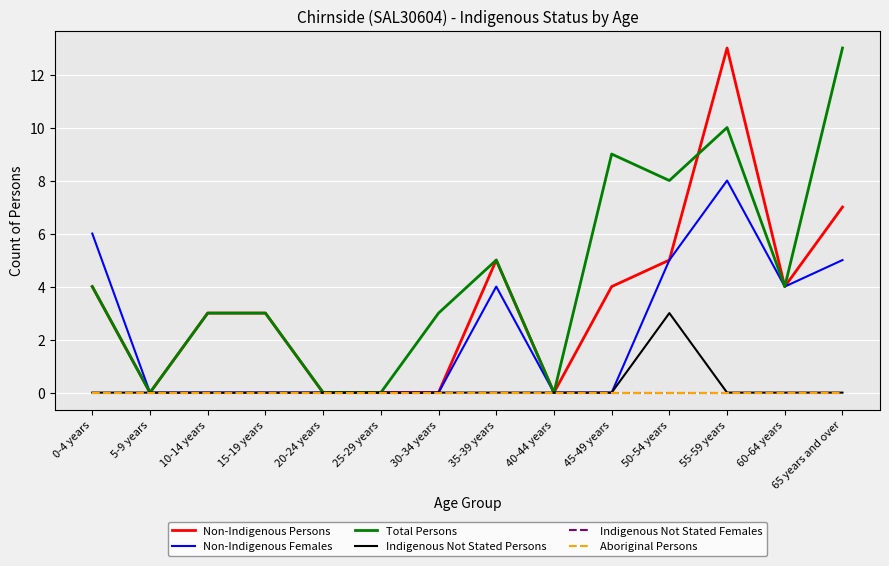

The value of Indigenous Not Stated Females at 30-34 years is 0. True or false?

True